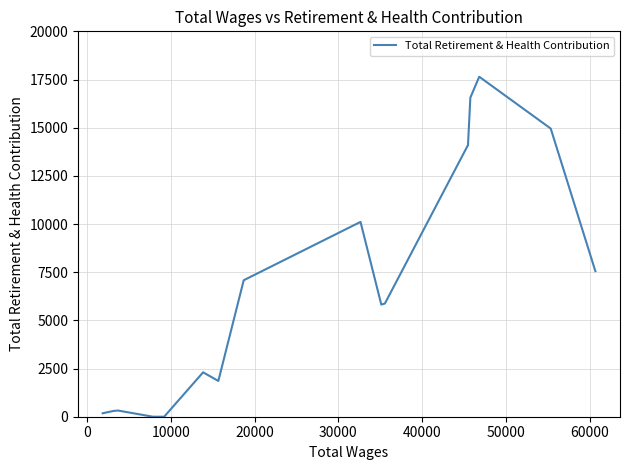

How many values are above zero?

15